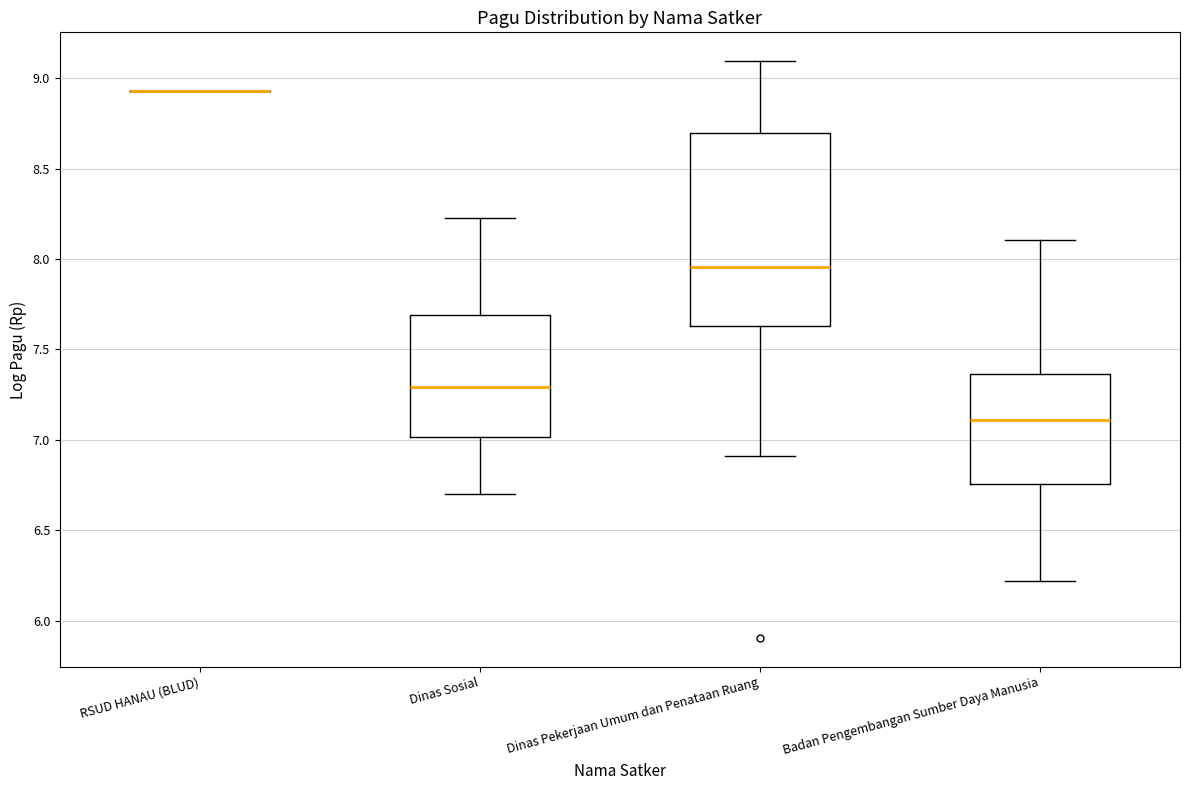

Where is the lower edge of the box for Badan Pengembangan Sumber Daya Manusia on the y-axis? The values are not printed on the chart, so give them approximately, as read against the axis.

6.75